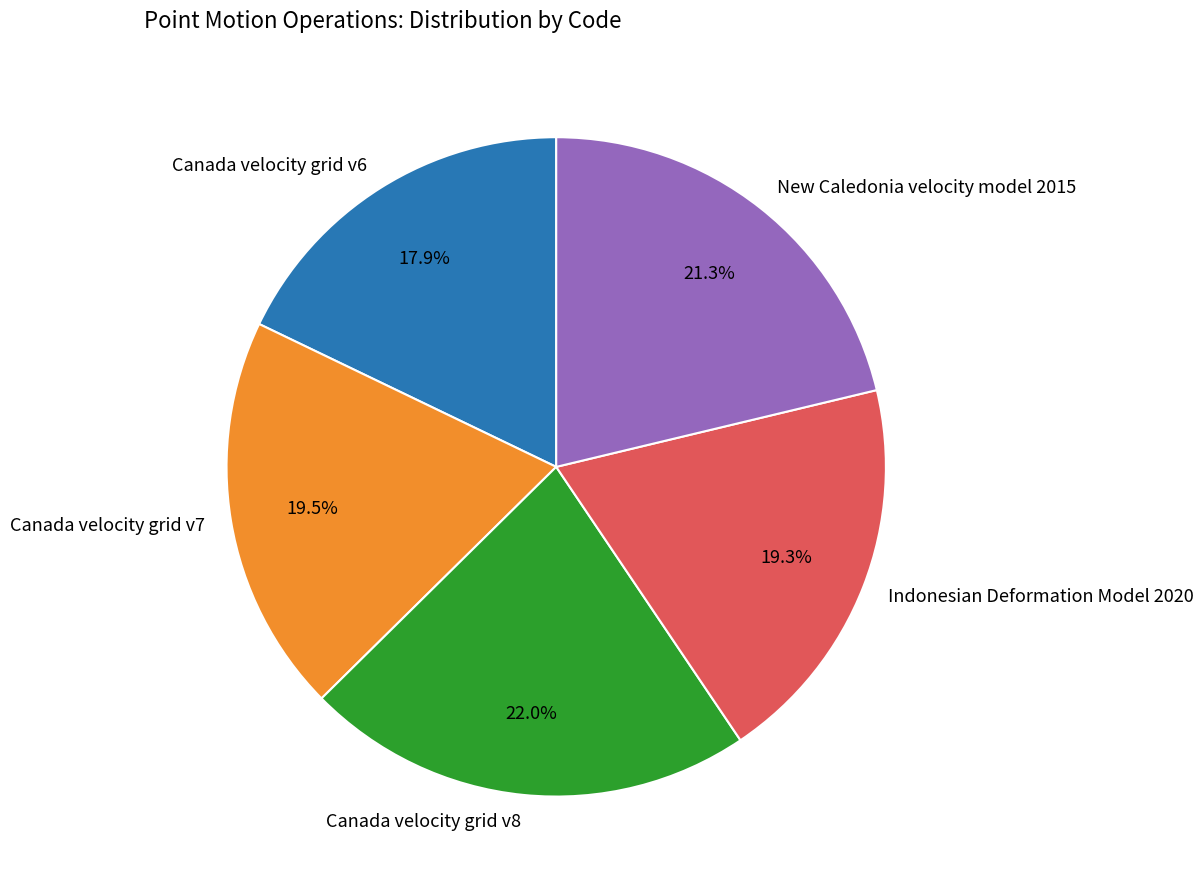

Does Canada velocity grid v7 account for over 50% of the chart?

No